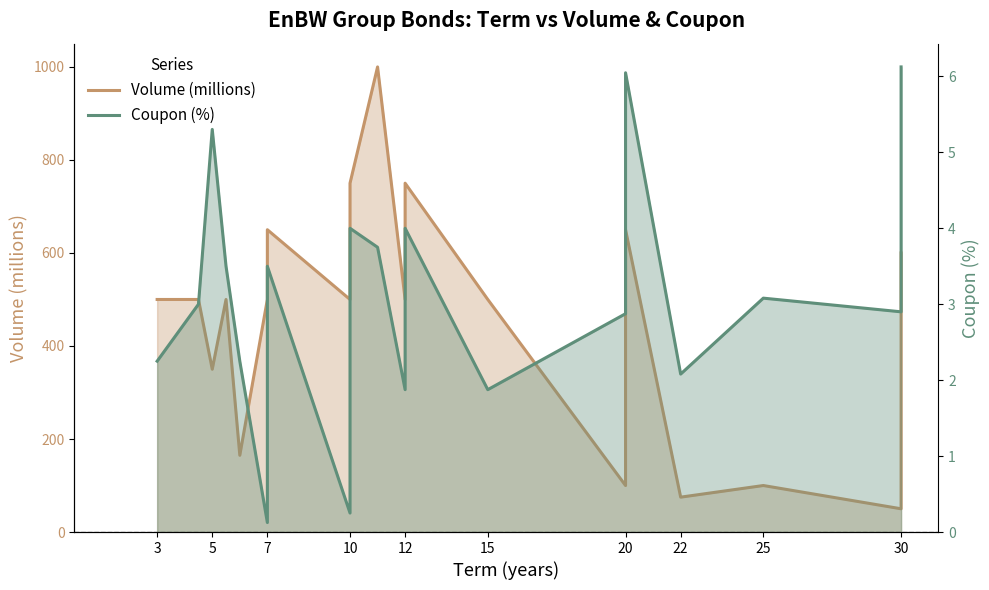

Does the chart have visible grid lines?

No